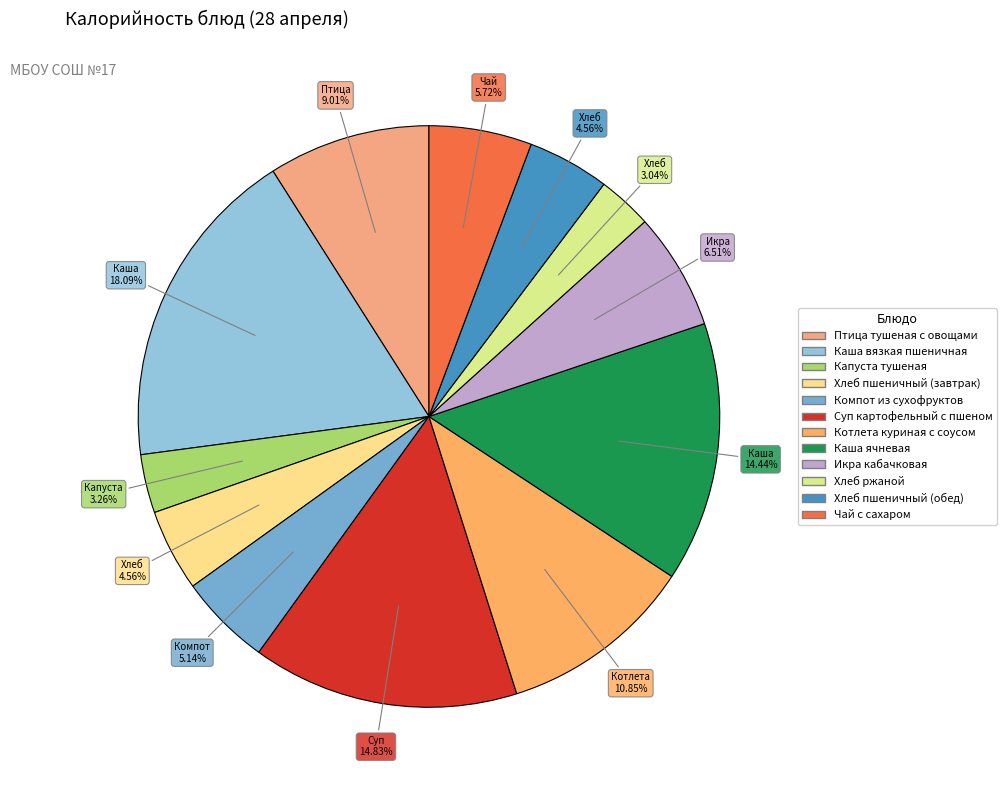

What percentage is the Птица тушеная с овощами slice, to the nearest percent?

9%